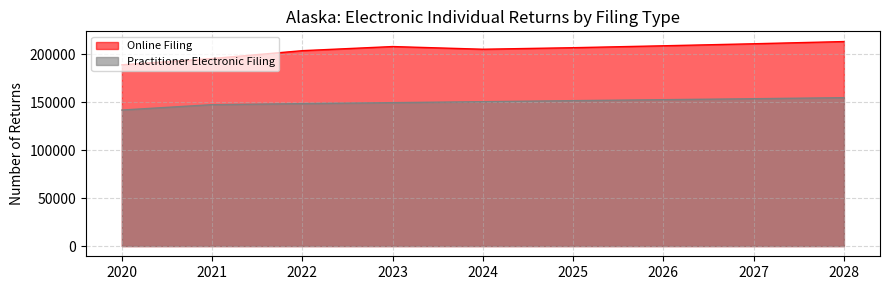

Read the Practitioner Electronic Filing value at 2021, to the nearest 100.

147400